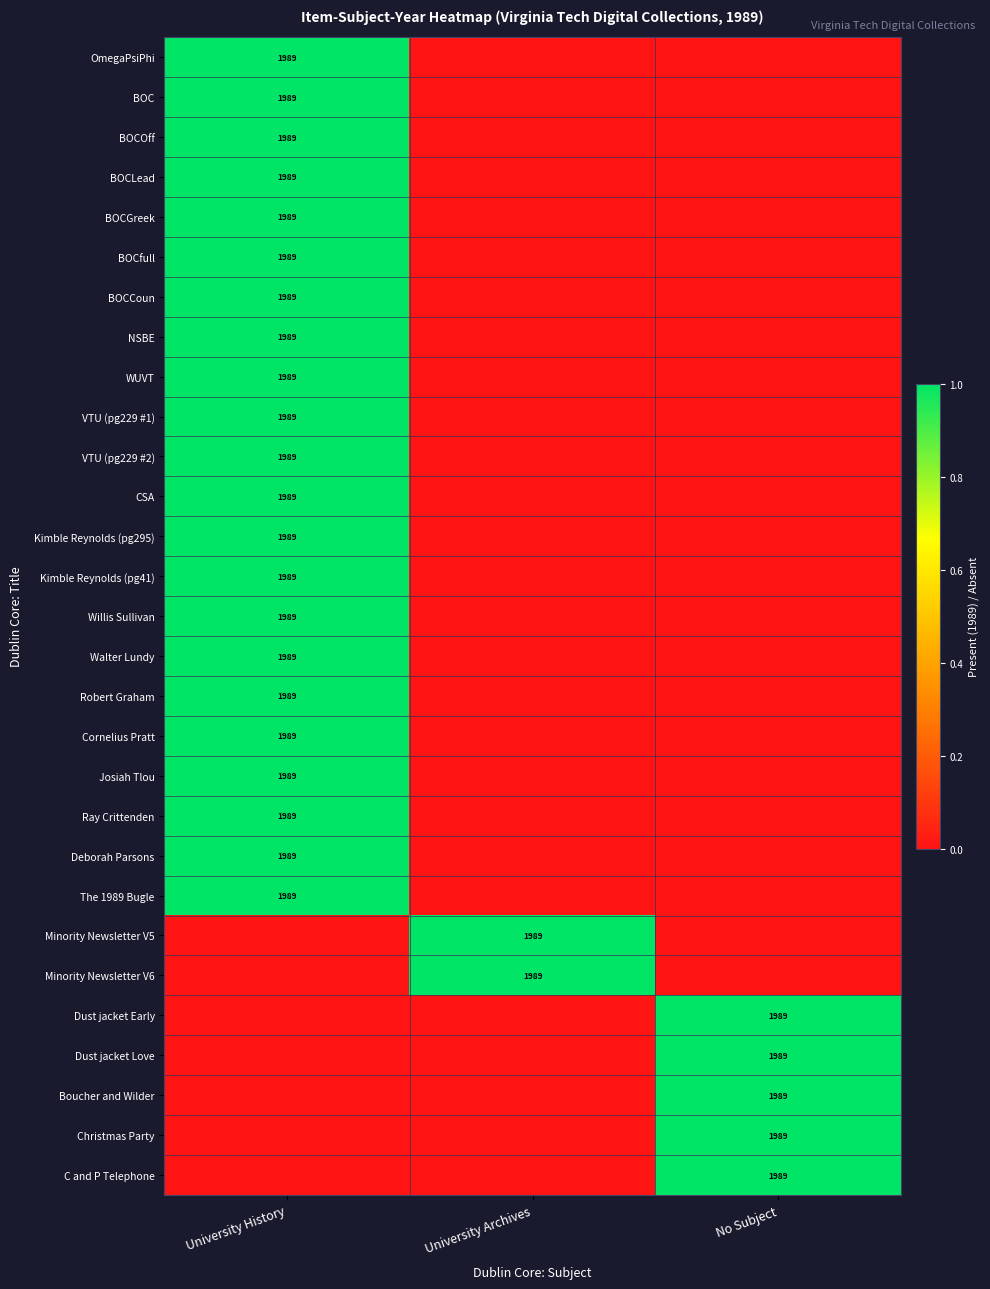

The value of Dust jacket Love at No Subject is 1989. True or false?

True